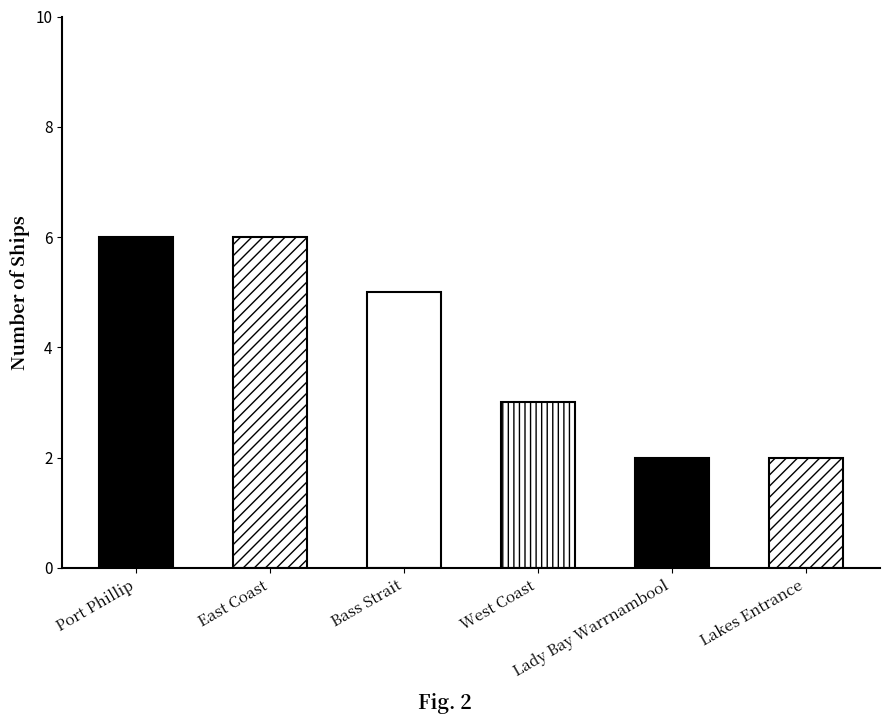

Between West Coast and Port Phillip, which is larger?

Port Phillip